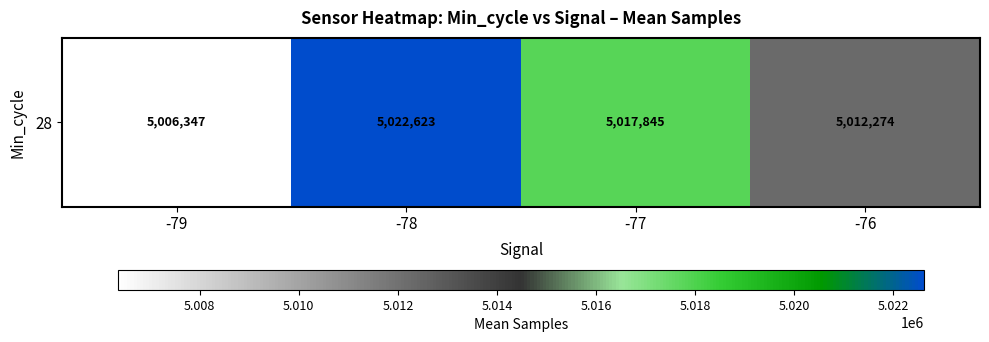

Rank the categories by value from lowest to highest.

-79, -76, -77, -78